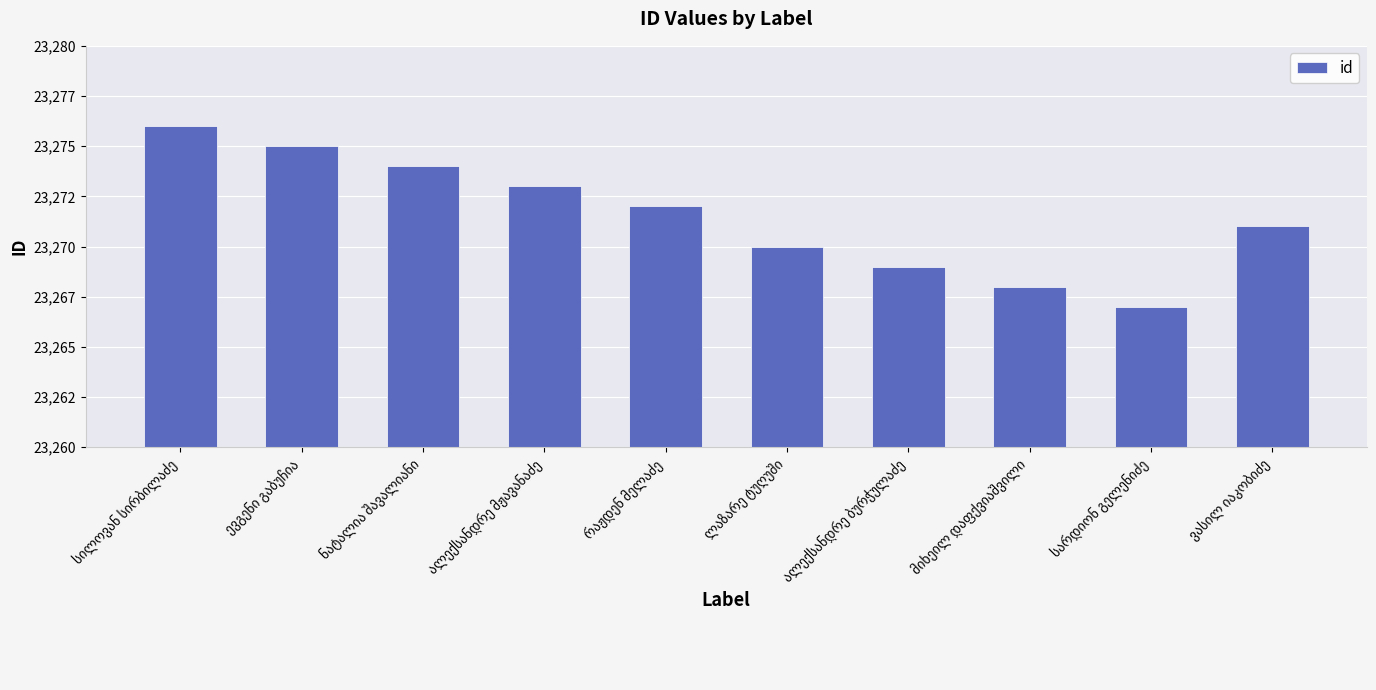

Which has a higher value, ვასილ იაკობიძე or ალექსანდრე ბურჭულაძე?

ვასილ იაკობიძე